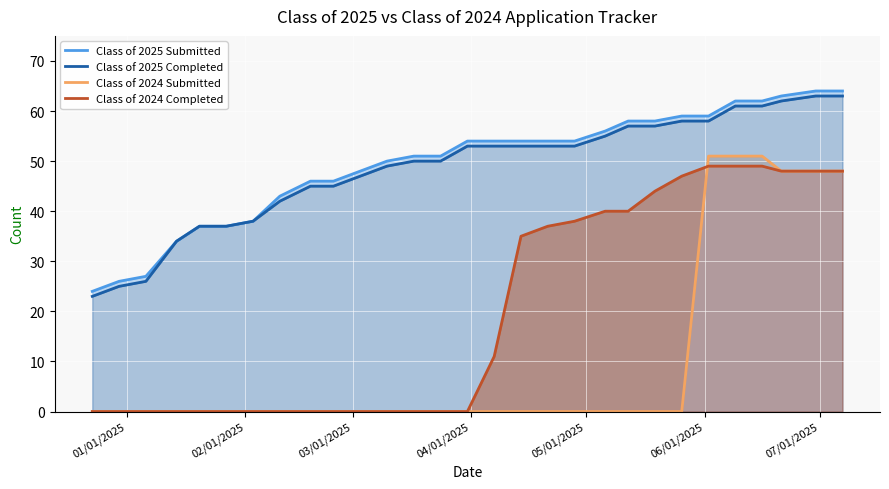

Reading left to right, what are all the values shown in this chart?

Class of 2025 Submitted: 24	26	27	34	37	37	38	43	46	46	48	50	51	51	54	54	54	54	54	56	58	58	59	59	62	62	63	64	64
Class of 2025 Completed: 23	25	26	34	37	37	38	42	45	45	47	49	50	50	53	53	53	53	53	55	57	57	58	58	61	61	62	63	63
Class of 2024 Submitted: 0	0	0	0	0	0	0	0	0	0	0	0	0	0	0	0	0	0	0	0	0	0	0	51	51	51	48	48	48
Class of 2024 Completed: 0	0	0	0	0	0	0	0	0	0	0	0	0	0	0	11	35	37	38	40	40	44	47	49	49	49	48	48	48